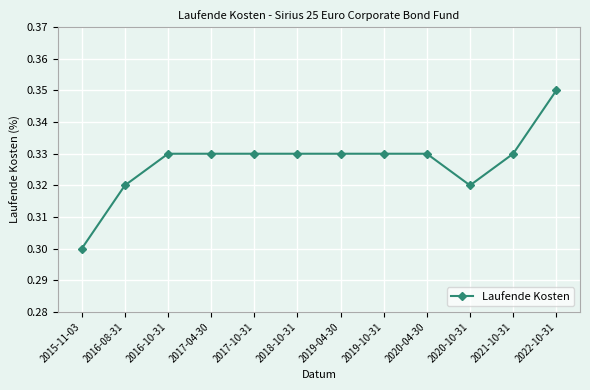

What is the label of the 6th point from the right?

2019-04-30